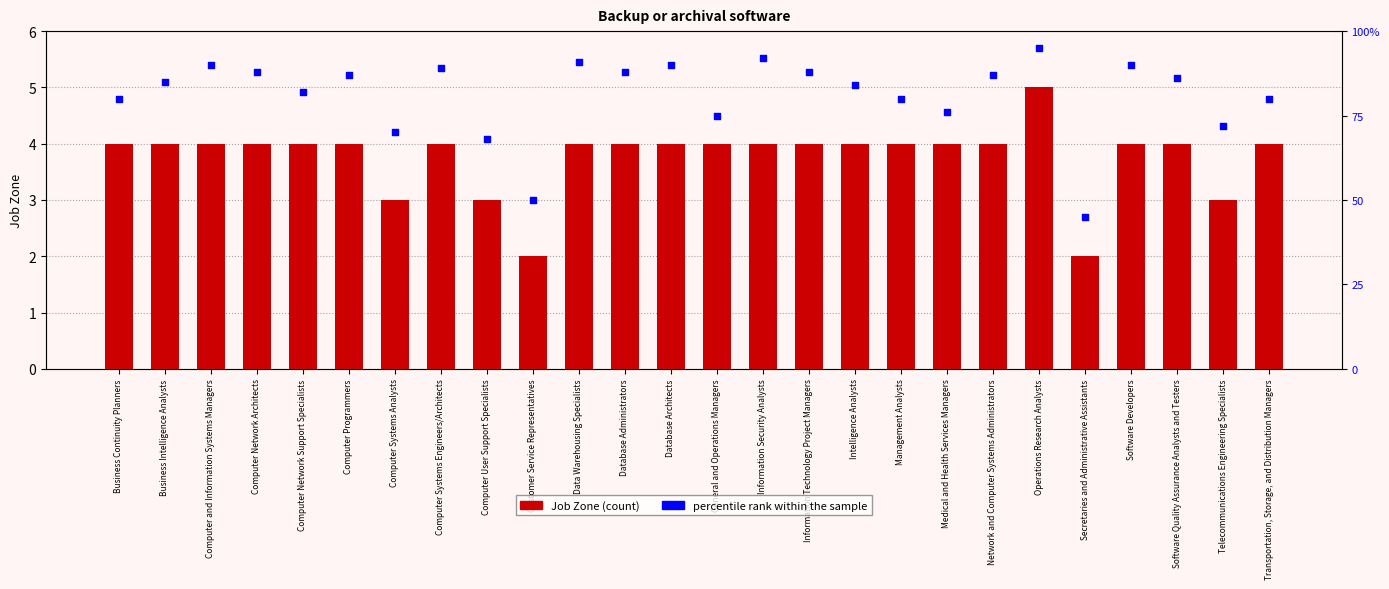

At how many categories does at least one series exceed 33?

26